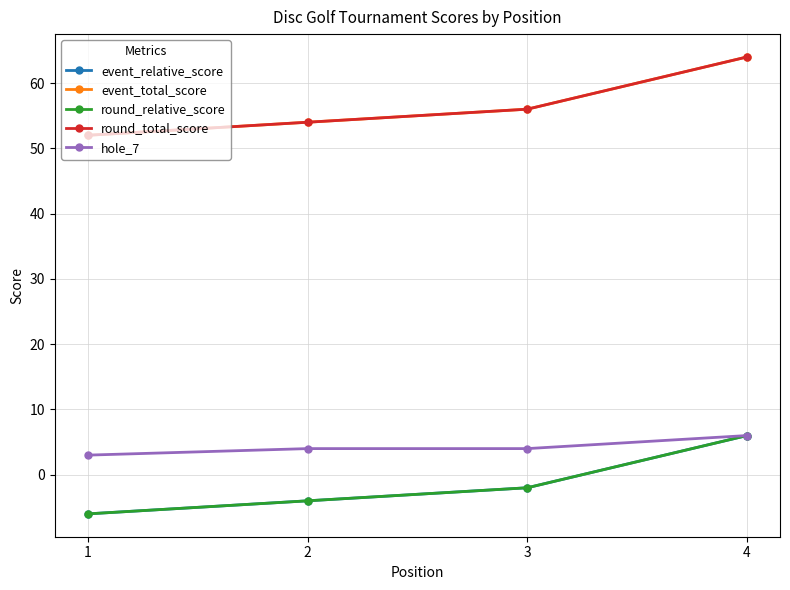

Does the chart have visible grid lines?

Yes